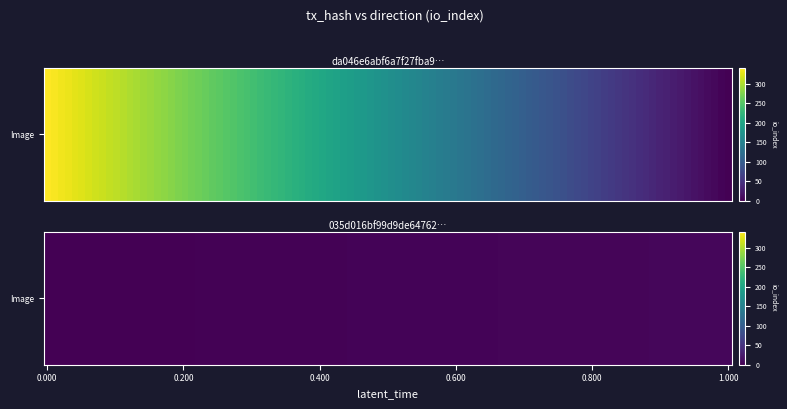

What is the greatest value displayed?

341